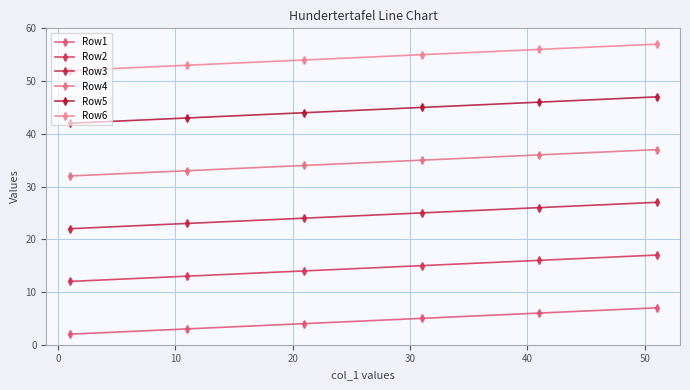

Reading left to right, list all the values displayed in this chart.

Row1: 2	3	4	5	6	7
Row2: 12	13	14	15	16	17
Row3: 22	23	24	25	26	27
Row4: 32	33	34	35	36	37
Row5: 42	43	44	45	46	47
Row6: 52	53	54	55	56	57